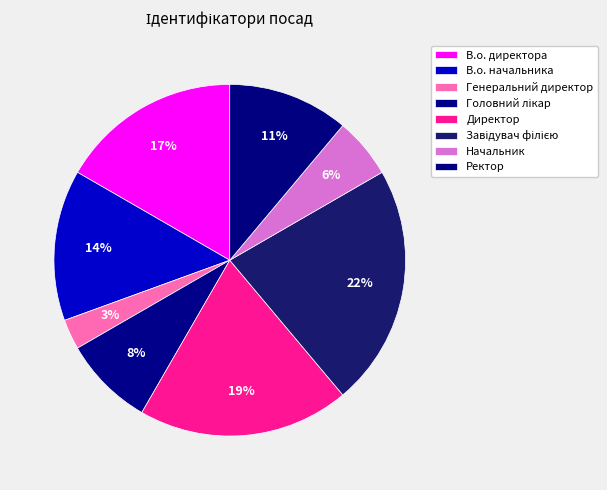

Count the number of slices in the pie.

8